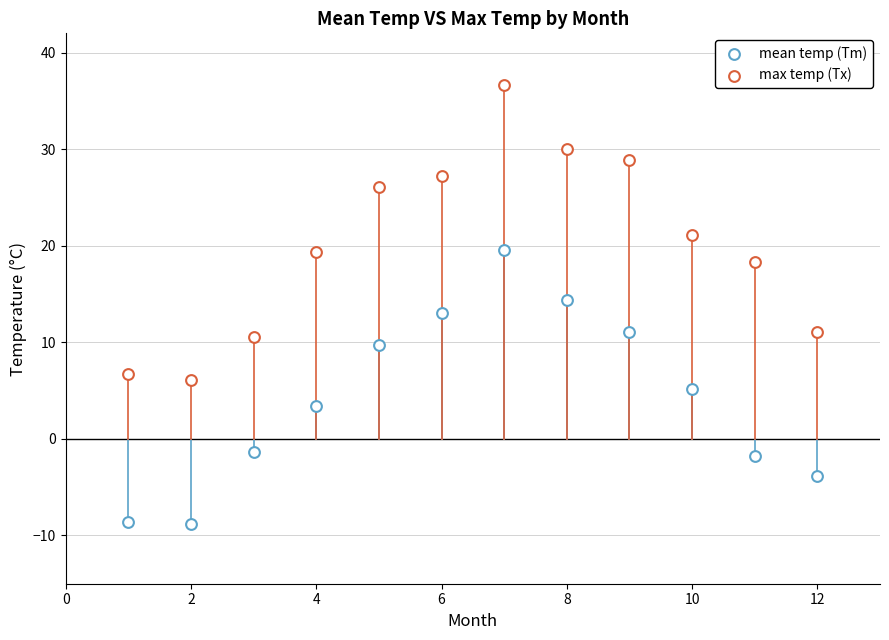

Count the number of points in this scatter plot.

24